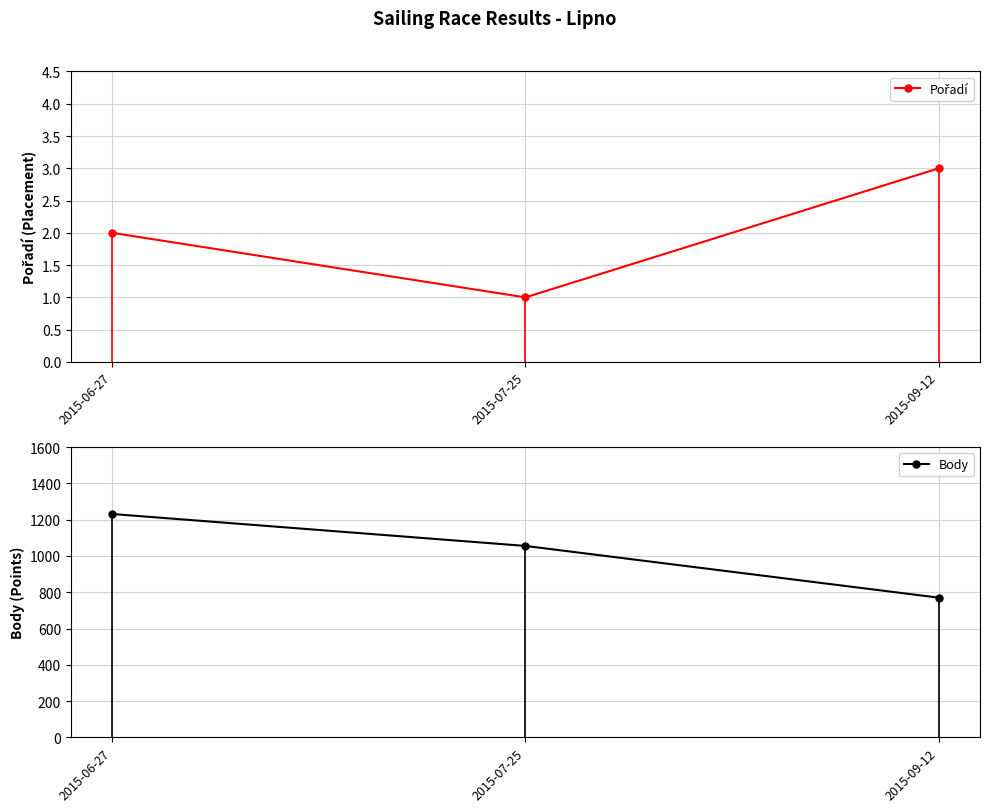

List the series in order of their peak value, highest first.

Body, Pořadí